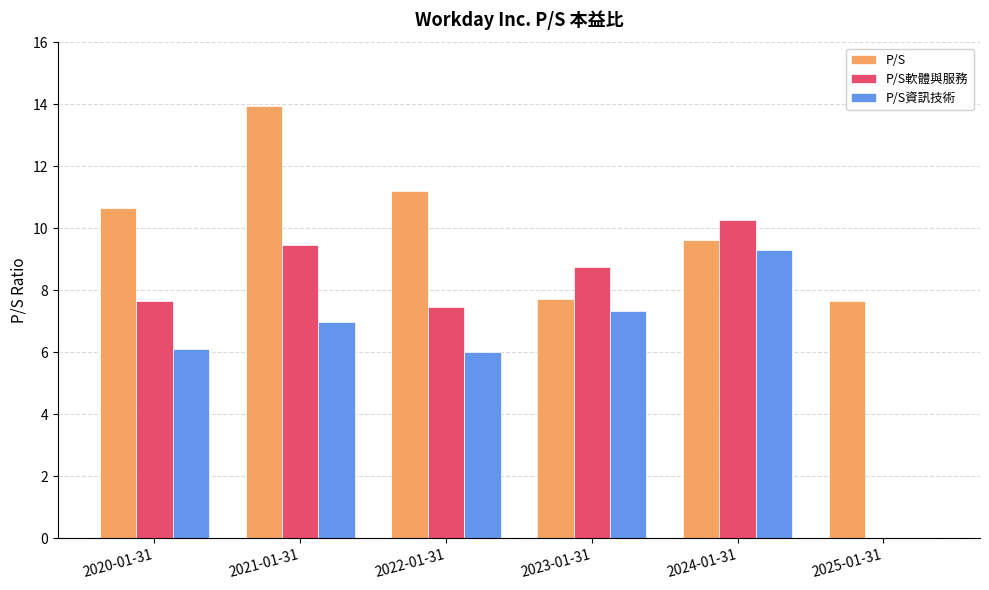

Which series changed the most between 2021-01-31 and 2024-01-31?

P/S